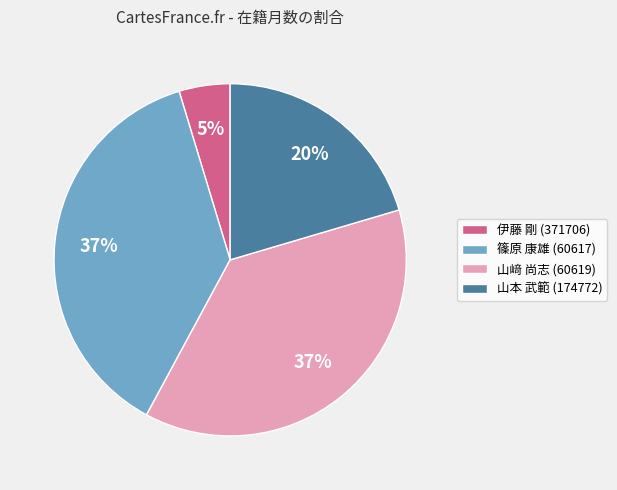

Does 伊藤 剛 (371706) account for over 50% of the chart?

No